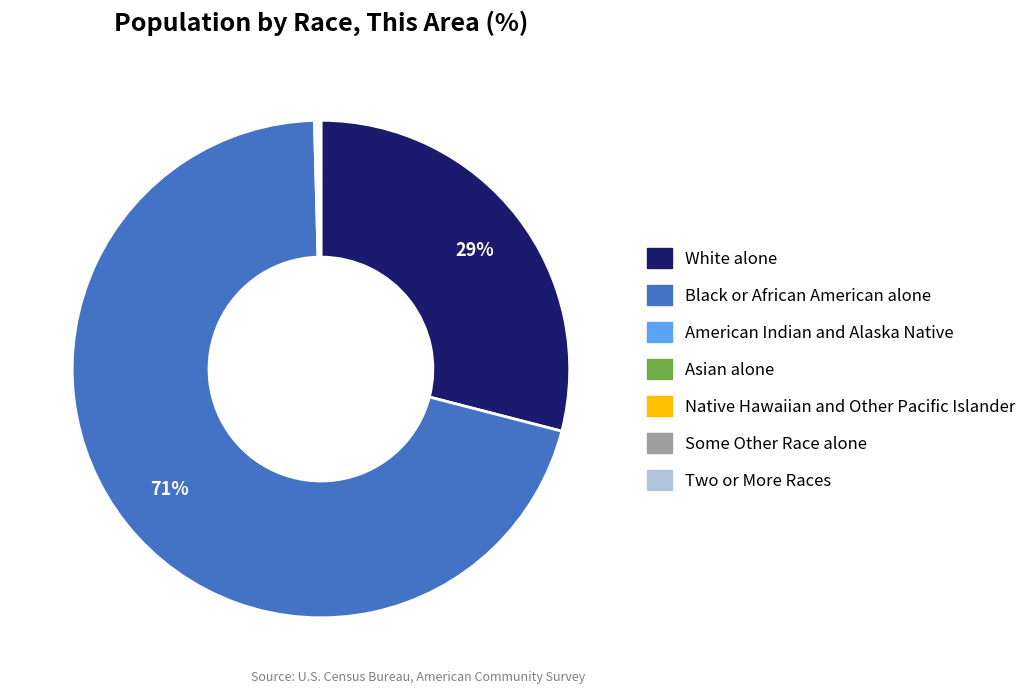

Which category has the biggest portion of the pie?

Black or African American alone